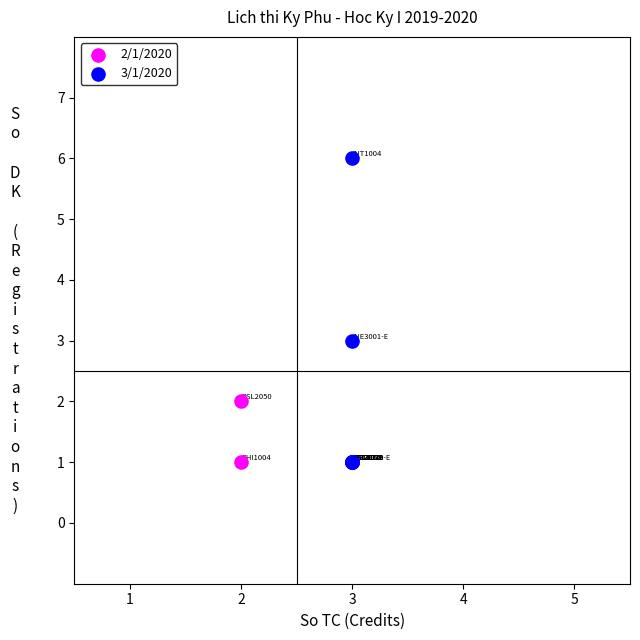

Which series reaches the maximum Y coordinate?

3/1/2020